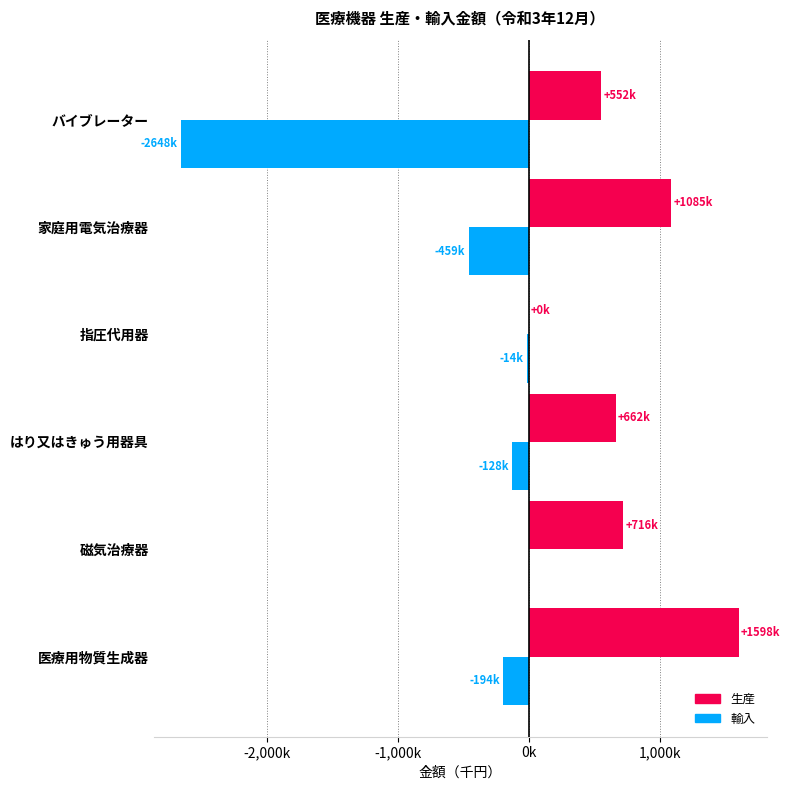

What is the sum of all 輸入 values?

-3445597